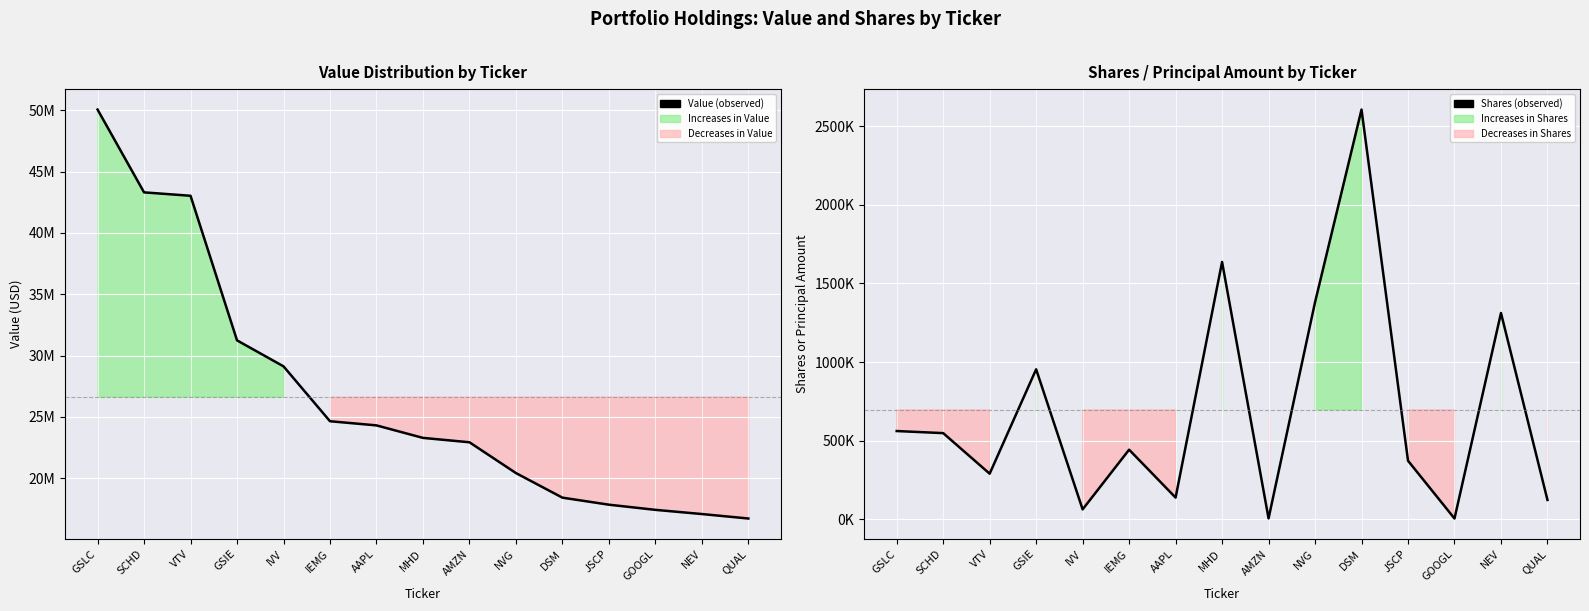

Reading left to right, list all the values displayed in this chart.

Value (observed): GSLC=50054000	SCHD=43304000	VTV=43026000	GSIE=31240000	IVV=29123000	IEMG=24649000	AAPL=24310000	MHD=23291000	AMZN=22934000	NVG=20424000	DSM=18419000	JSCP=17846000	GOOGL=17425000	NEV=17084000	QUAL=16719000
Shares (observed): GSLC=562147	SCHD=548910	VTV=291151	GSIE=954490	IVV=64192	IEMG=443733	AAPL=139225	MHD=1636727	AMZN=7035	NVG=1380910	DSM=2605200	JSCP=373338	GOOGL=6265	NEV=1312152	QUAL=124183